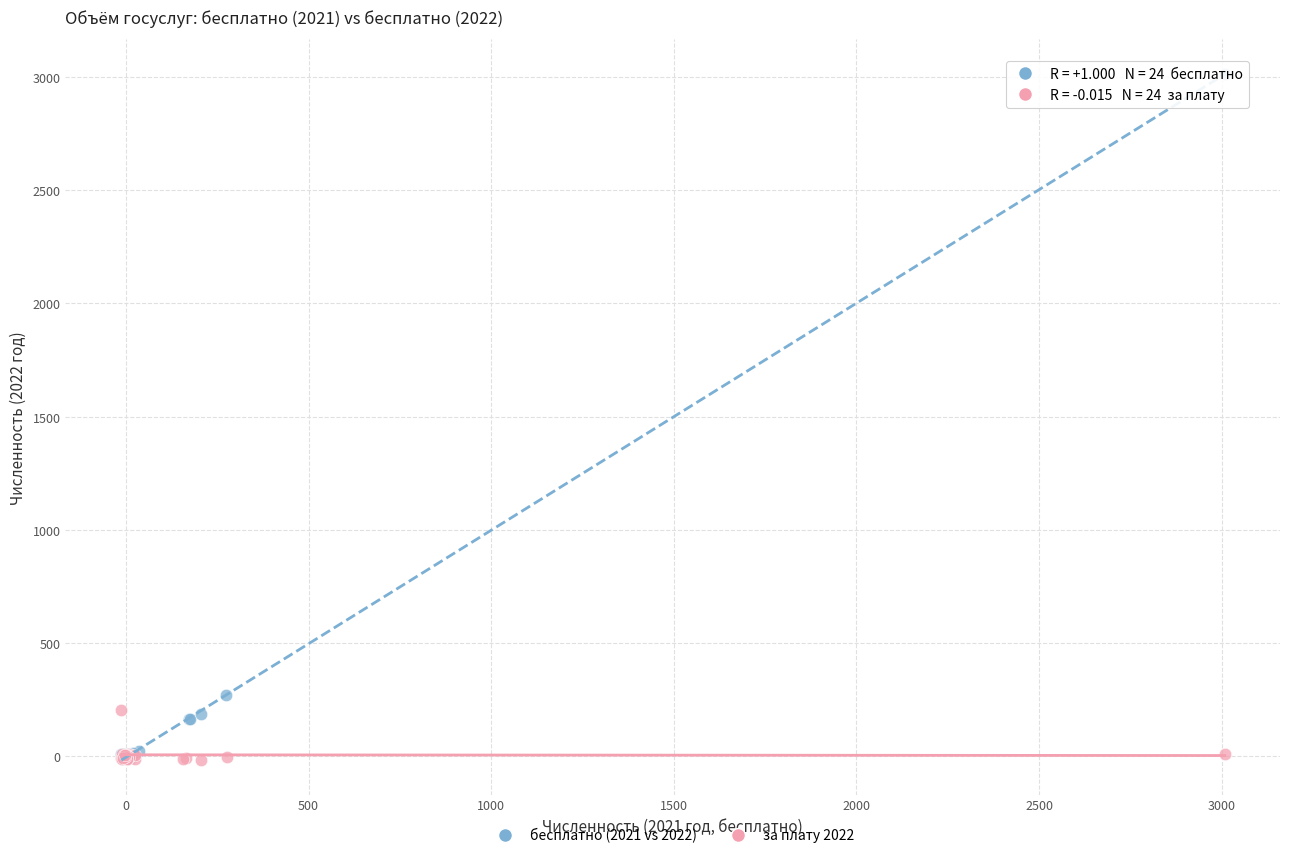

Which series has the largest Y range (max minus min)?

бесплатно (2021 vs 2022)